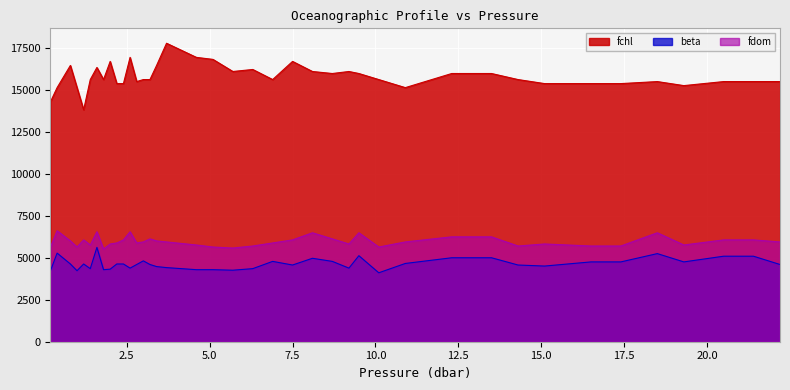

List the labels in order of fdom value, largest first.

0.4, 1.6, 2.6, 8.1, 9.5, 18.5, 12.3, 13.5, 3.2, 8.7, 1.2, 2.4, 7.5, 20.5, 21.4, 0.8, 3.4, 3.0, 3.7, 10.9, 22.2, 2.2, 2.8, 6.9, 2.0, 9.2, 15.1, 1.4, 4.6, 19.3, 6.3, 14.3, 16.5, 17.4, 0.2, 1.0, 5.1, 10.1, 5.7, 1.8